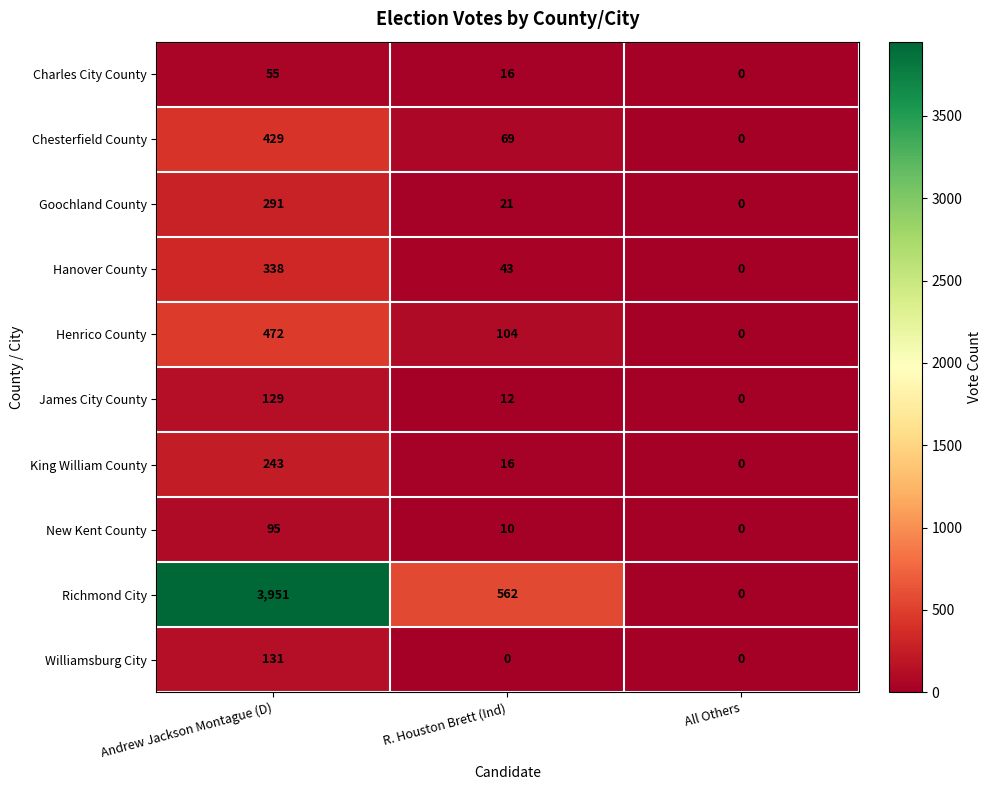

What is the total value across all series at R. Houston Brett (Ind)?

853